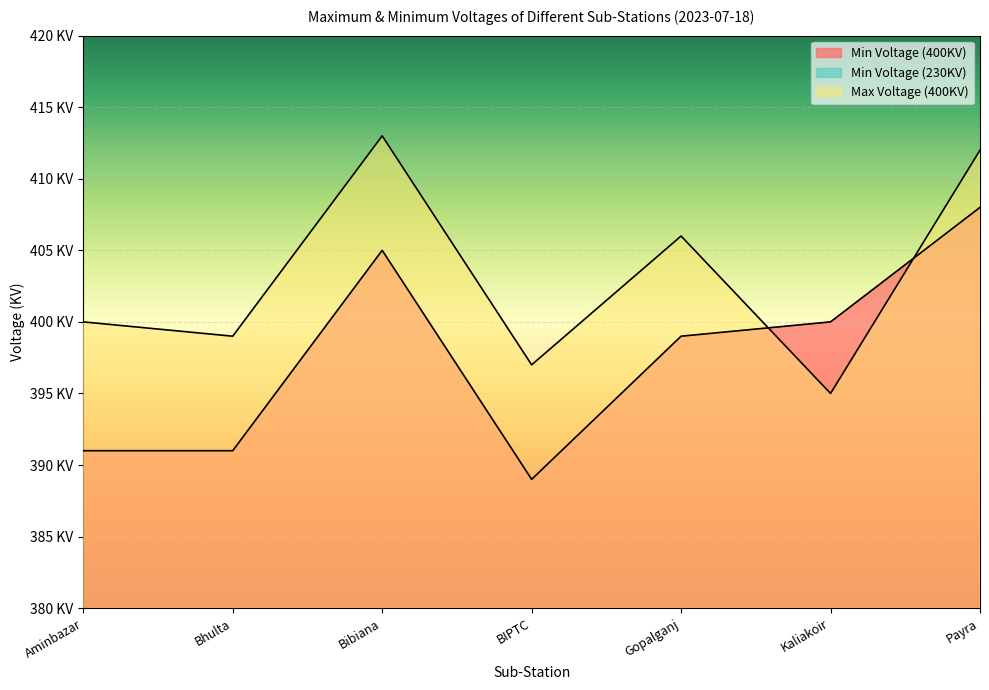

Reading left to right, what are all the values shown in this chart?

Min Voltage (400KV): Aminbazar=391	Bhulta=391	Bibiana=405	BIPTC=389	Gopalganj=399	Kaliakoir=400	Payra=408
Min Voltage (230KV): Aminbazar=228	Bhulta=217	Bibiana=231	BIPTC=230	Gopalganj=224	Kaliakoir=210	Payra=230
Max Voltage (400KV): Aminbazar=400	Bhulta=399	Bibiana=413	BIPTC=397	Gopalganj=406	Kaliakoir=395	Payra=412